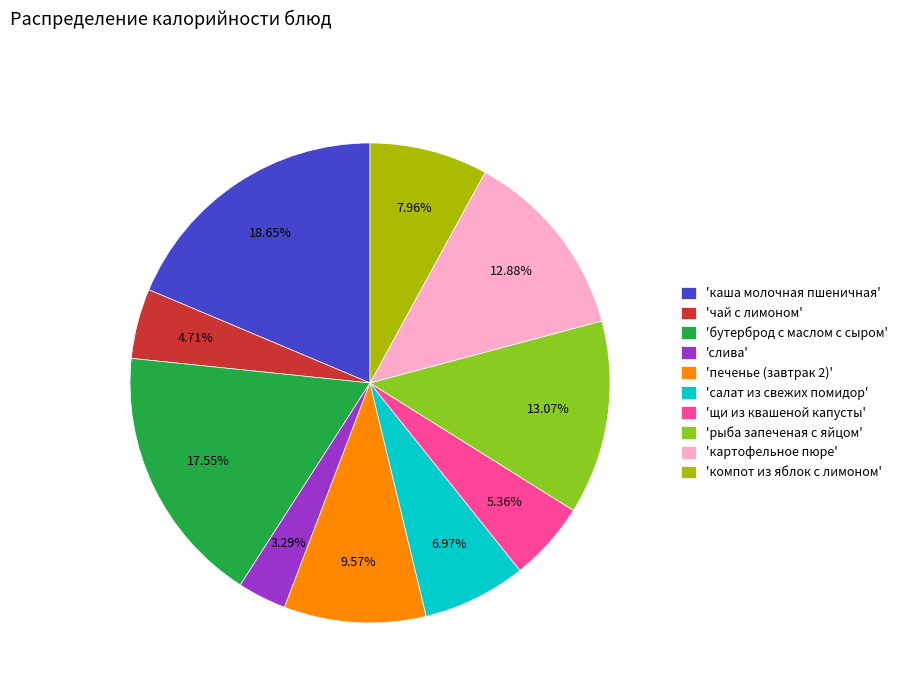

Which category has the smallest portion of the pie?

'слива'